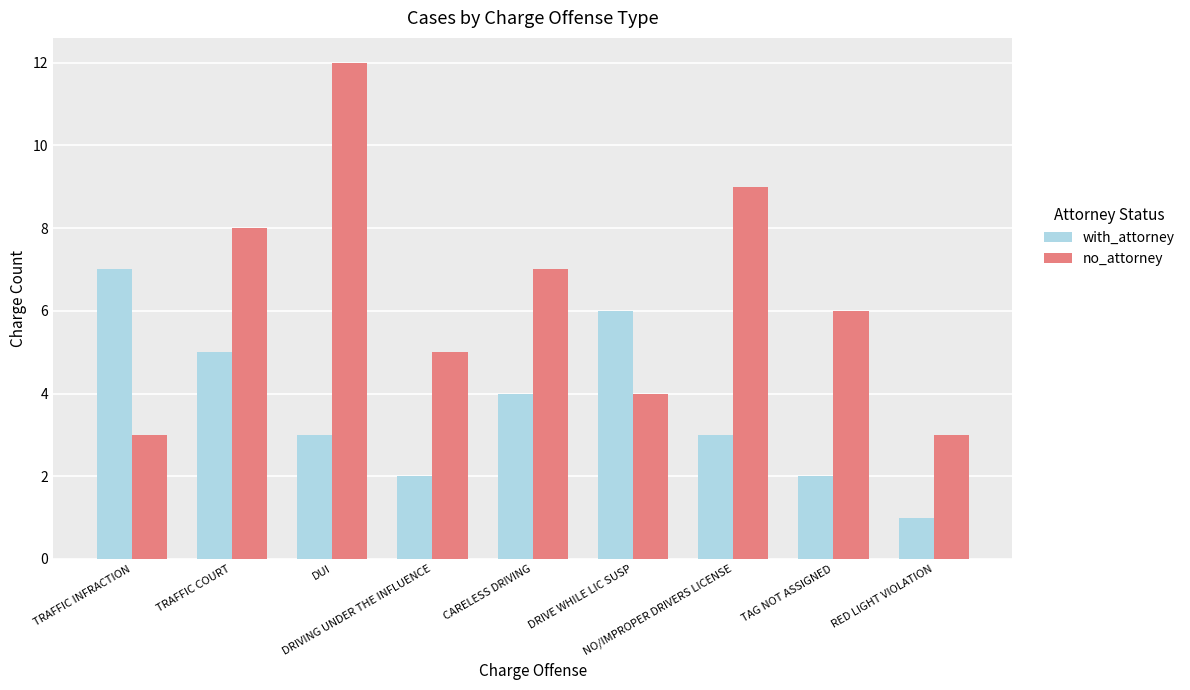

What is the difference between the maximum and minimum values in the with_attorney series?

6